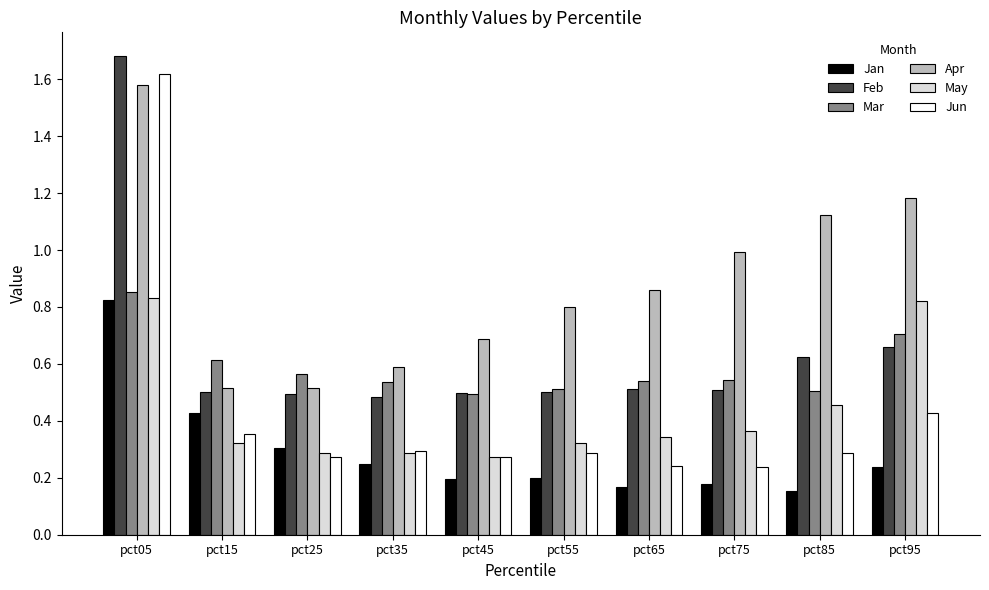

Which series changed the most between pct15 and pct25?

Jan